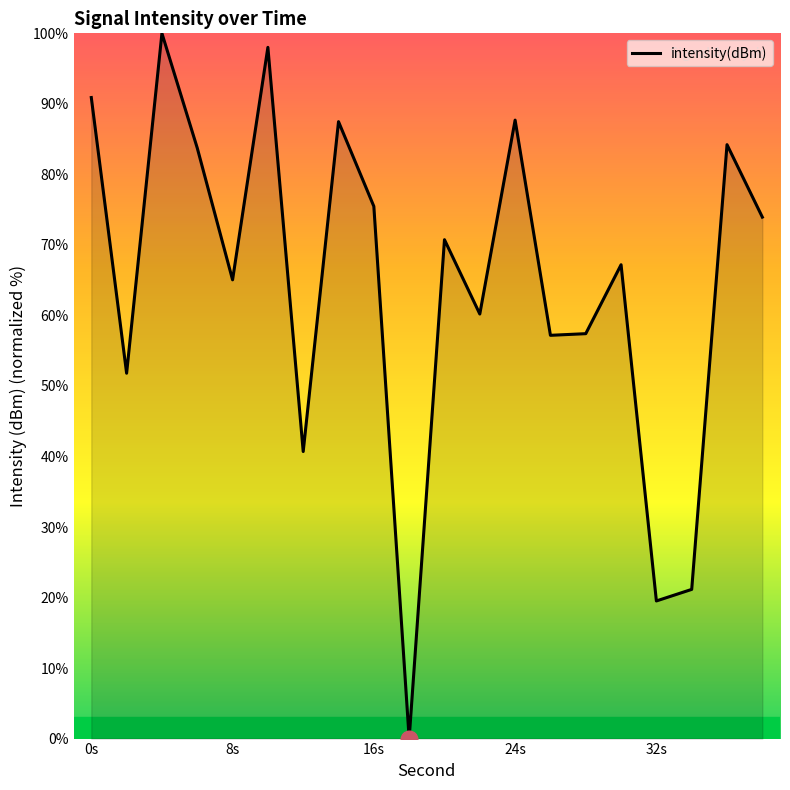

What is the maximum value shown in the chart?

100.0